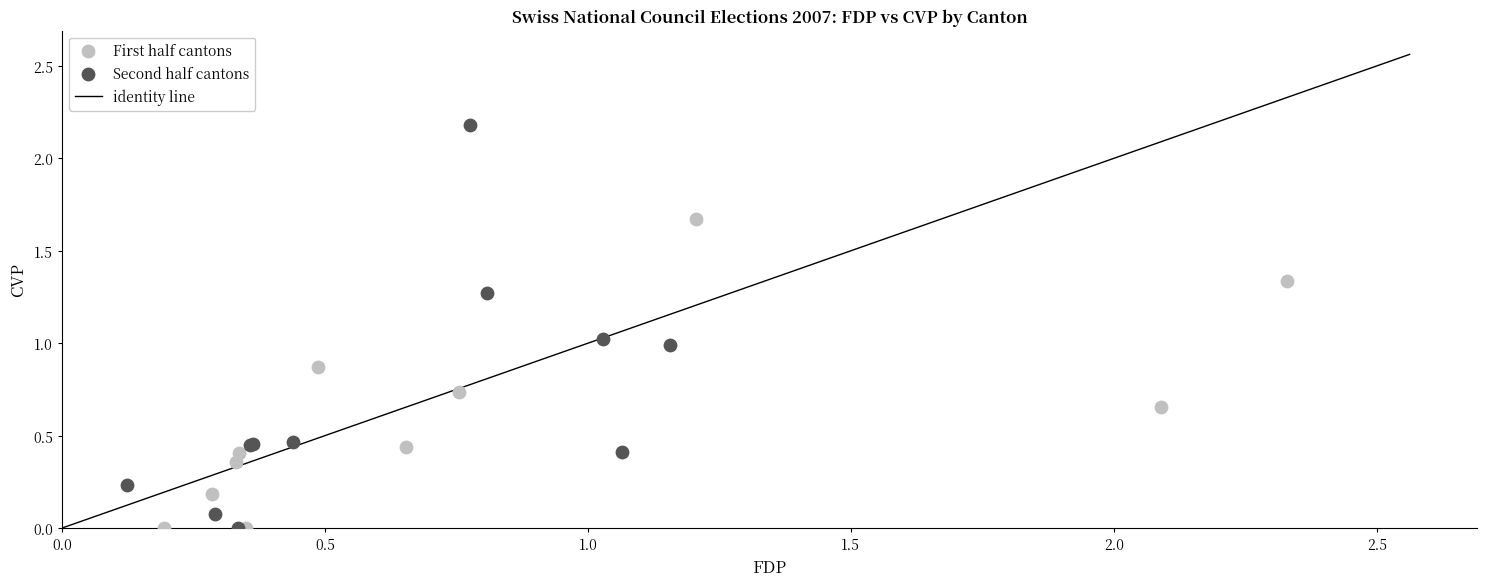

Which series contains the highest Y value?

Second half cantons